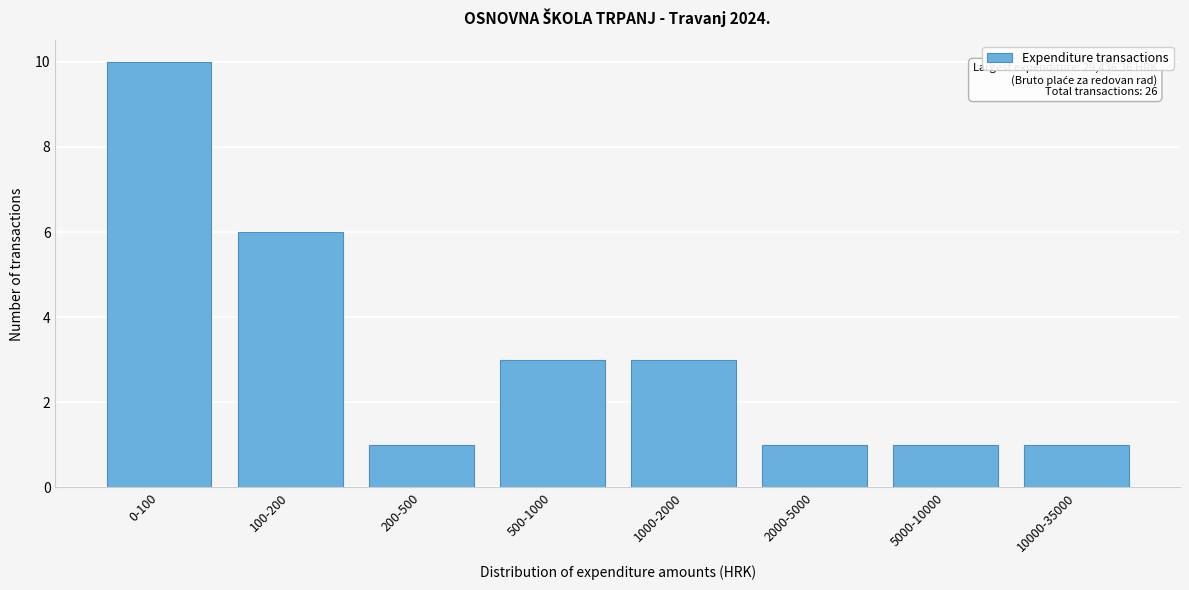

Reading left to right, transcribe all the data shown in this chart.

10	6	1	3	3	1	1	1